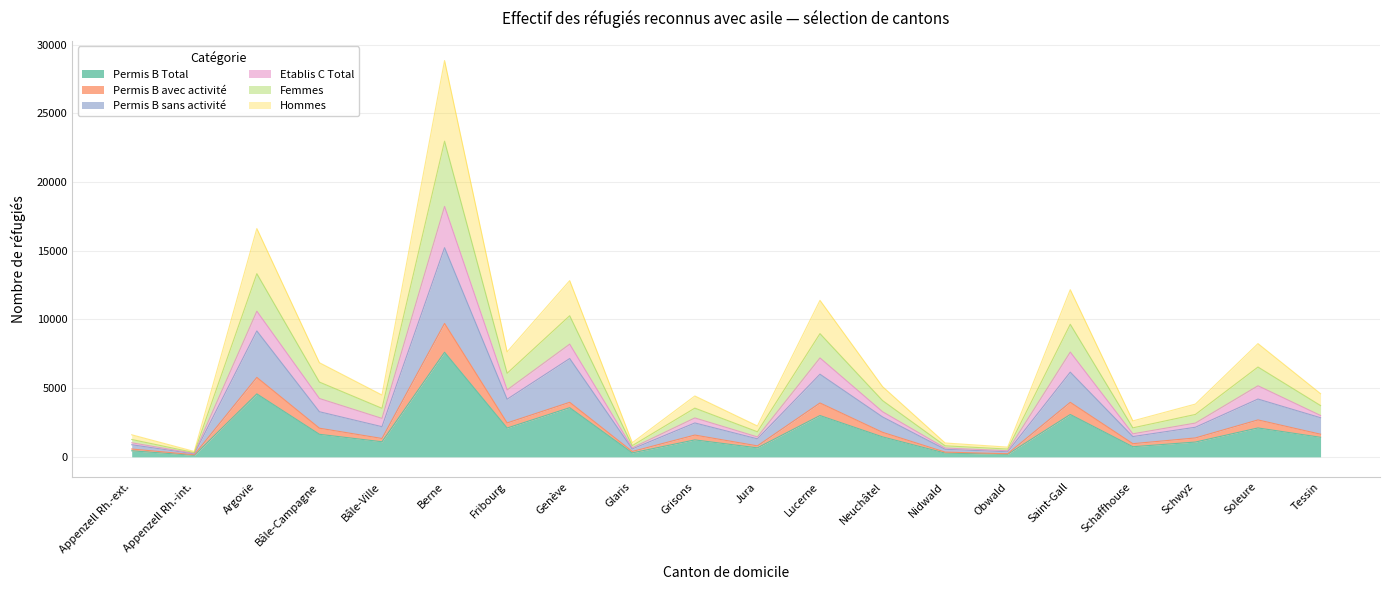

At which category is the sum across all series the highest?

Berne